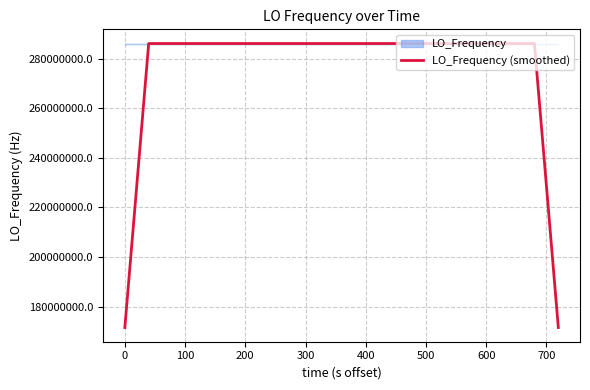

What is the maximum value for LO_Frequency (smoothed)?

286047004.4